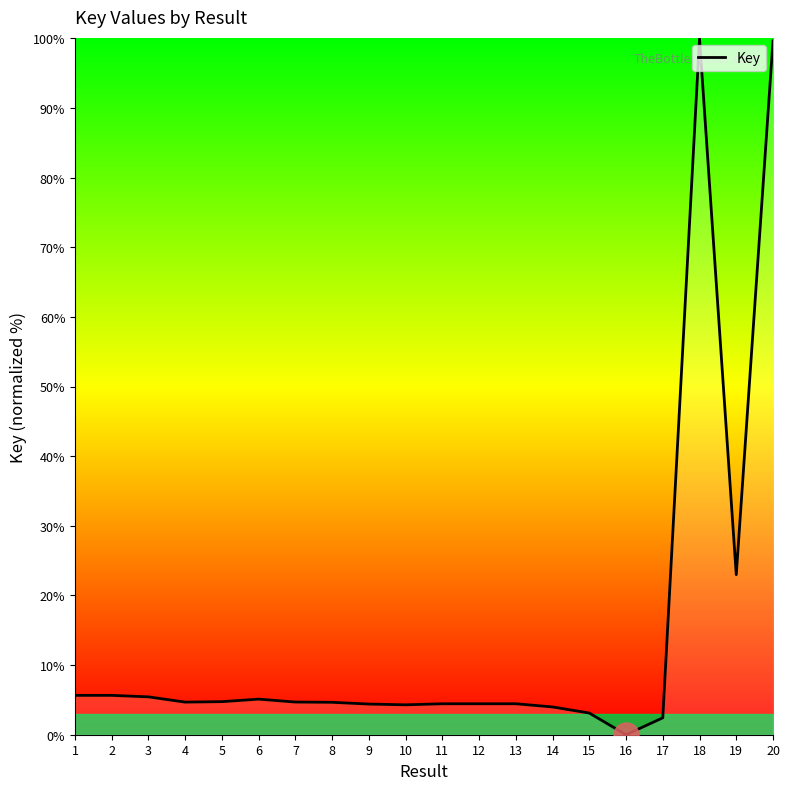

True or false: the data shows 7.8 at 9.

False